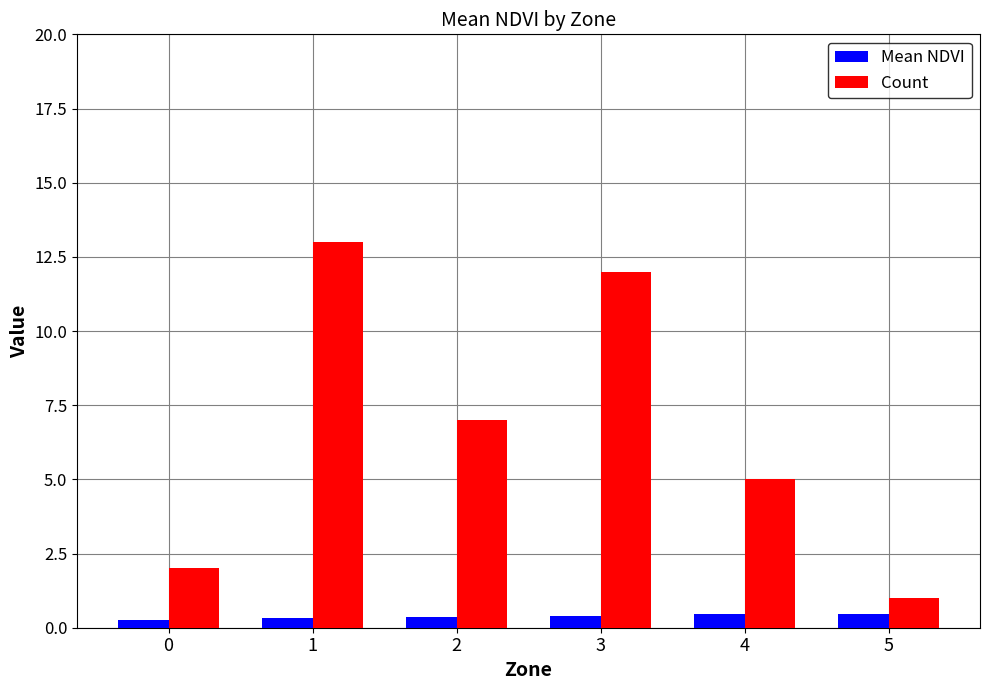

Which category has the lowest value in the Count series?

5